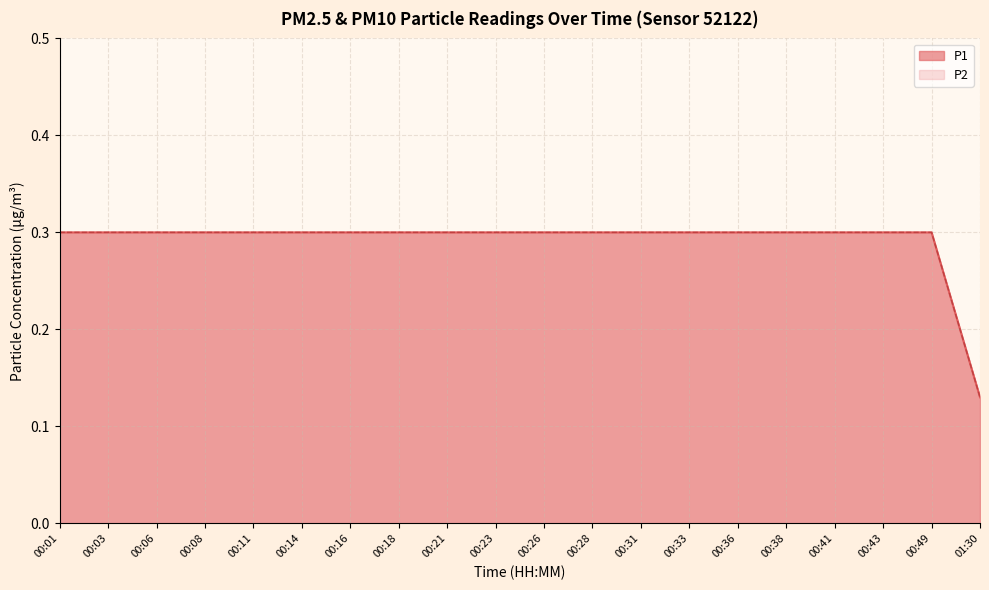

True or false: P1 and P2 cross at least once.

False